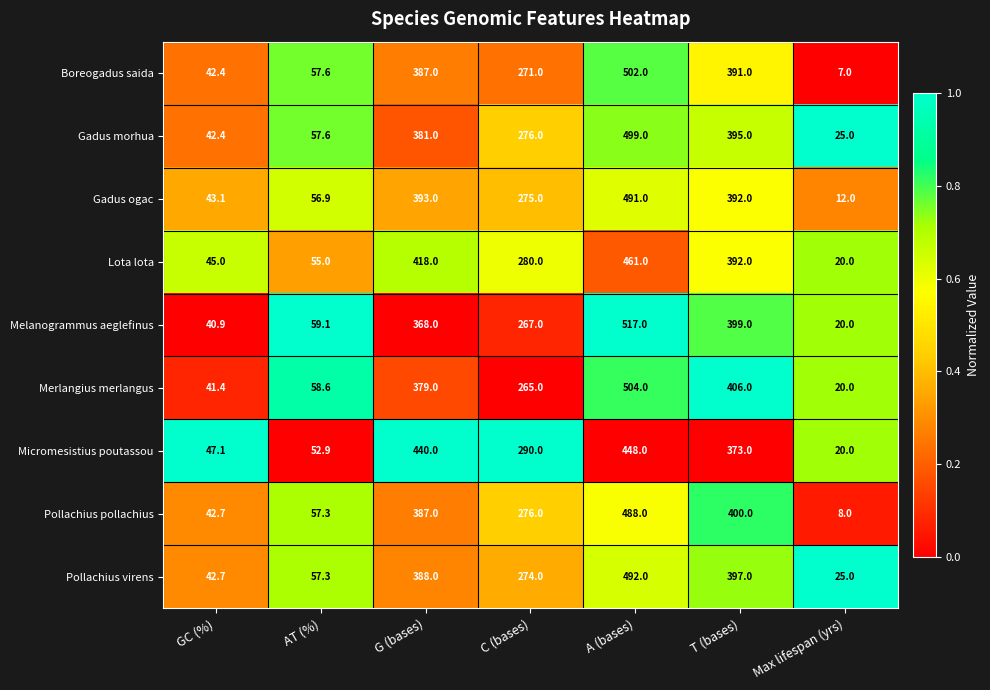

Rank the series by their maximum value, from highest to lowest.

Melanogrammus aeglefinus, Merlangius merlangus, Boreogadus saida, Gadus morhua, Pollachius virens, Gadus ogac, Pollachius pollachius, Lota lota, Micromesistius poutassou